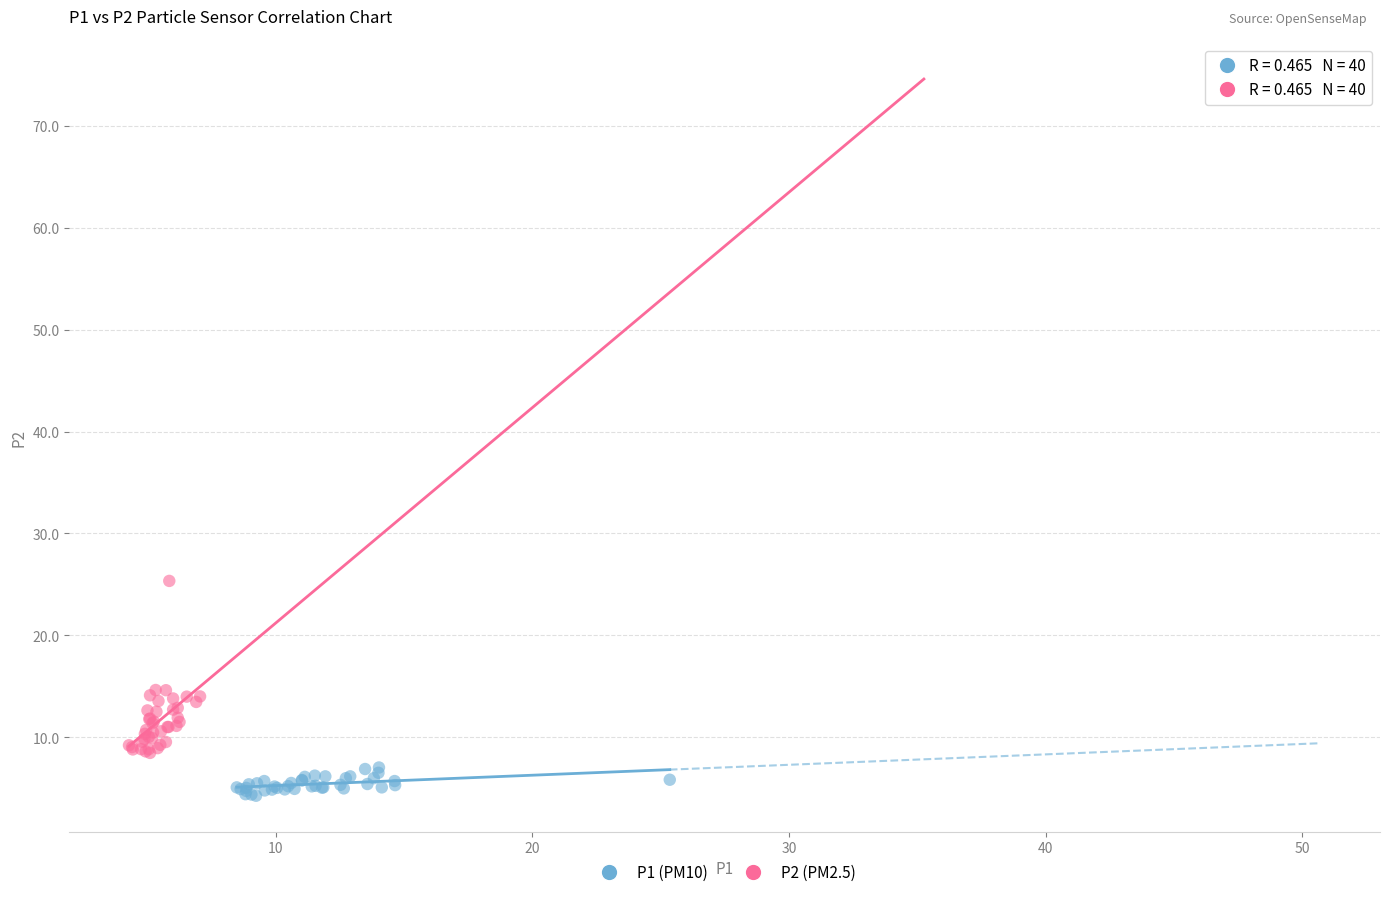

Which series reaches the maximum Y coordinate?

P2 (PM2.5)